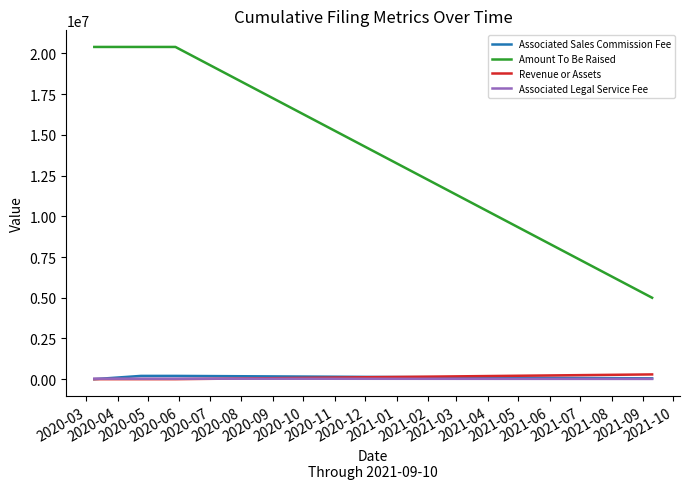

What is the greatest value displayed?

20400000